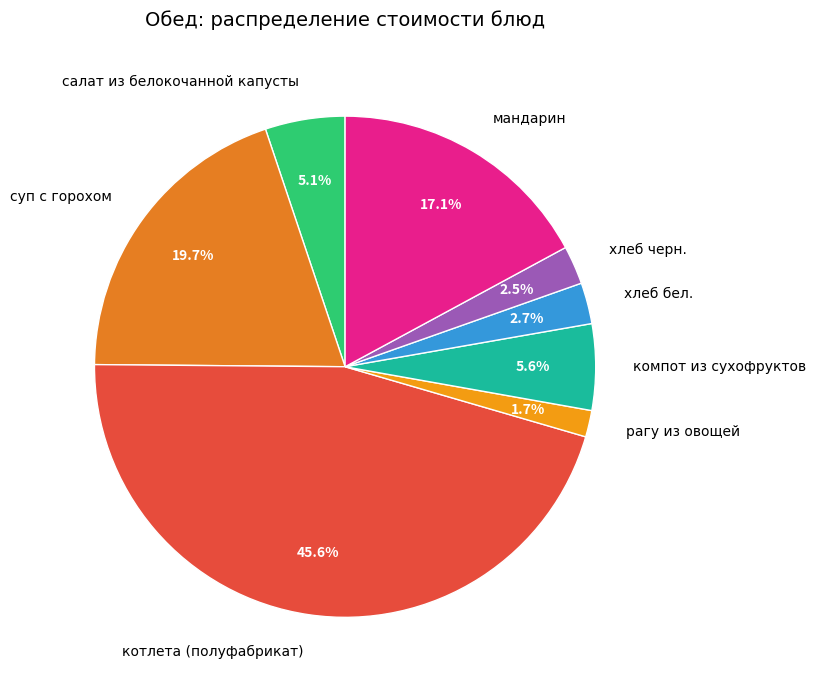

What is the total percentage of суп с горохом and мандарин?

36.8%